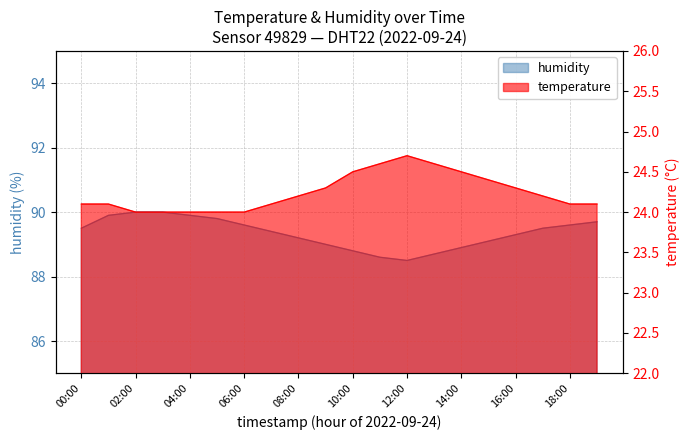

Which series has the largest total across all categories?

humidity